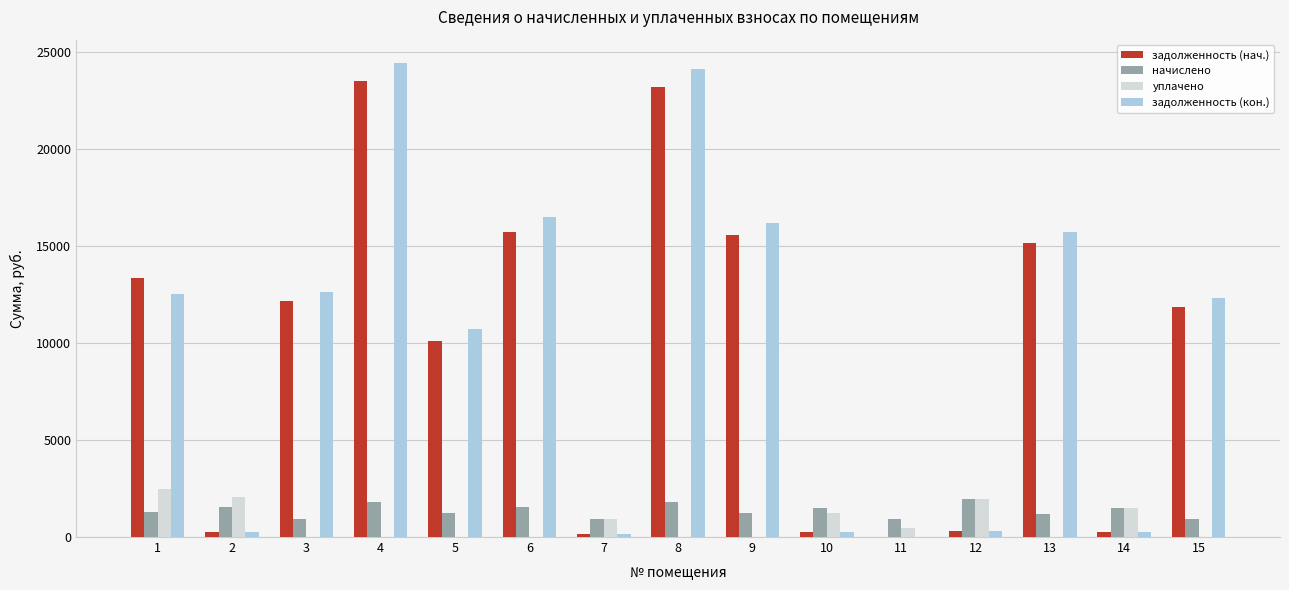

What is the highest value of the уплачено series?

2500.0